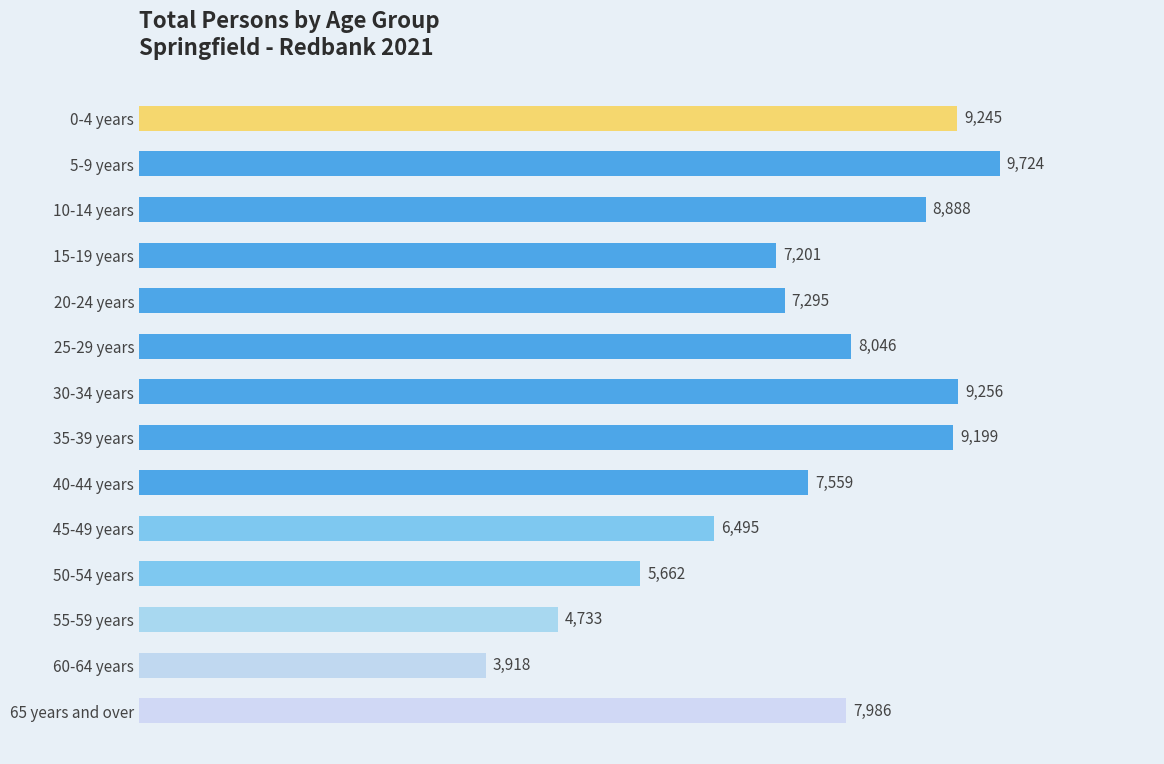

At which category does the chart reach its peak across all series?

5-9 years